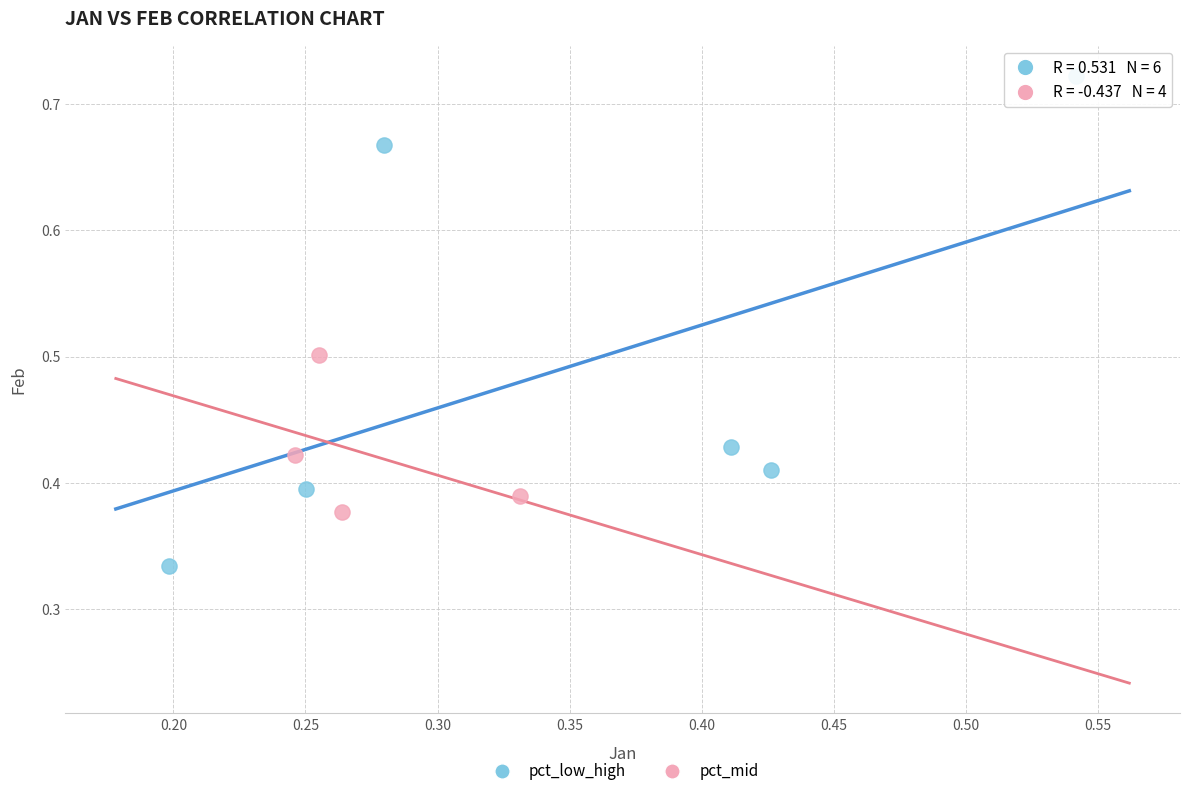

What are all the series names shown in the legend?

pct_low_high, pct_mid